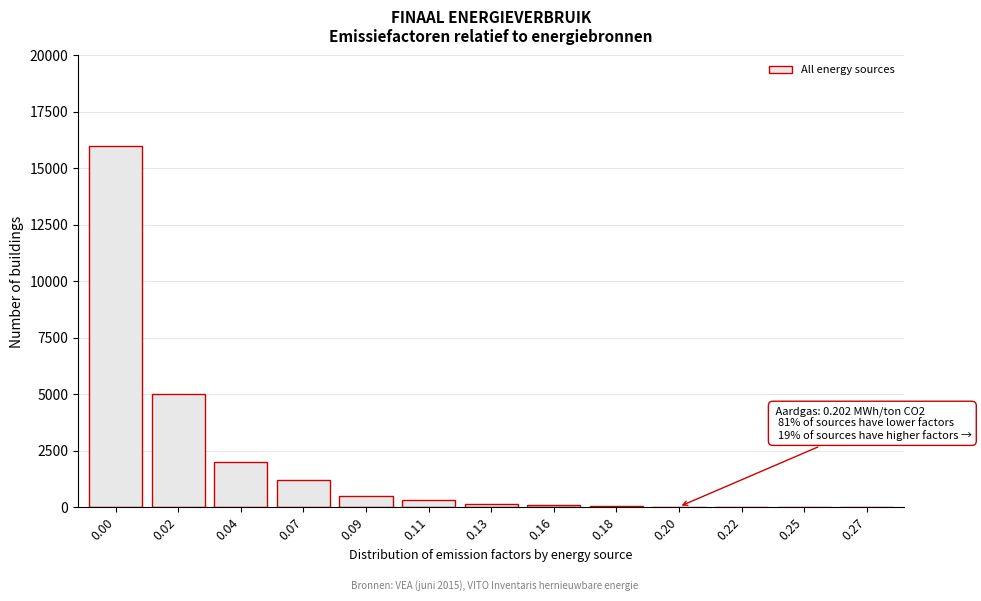

What is the ratio of the value at 0.02 to the value at 0.04?

2.5